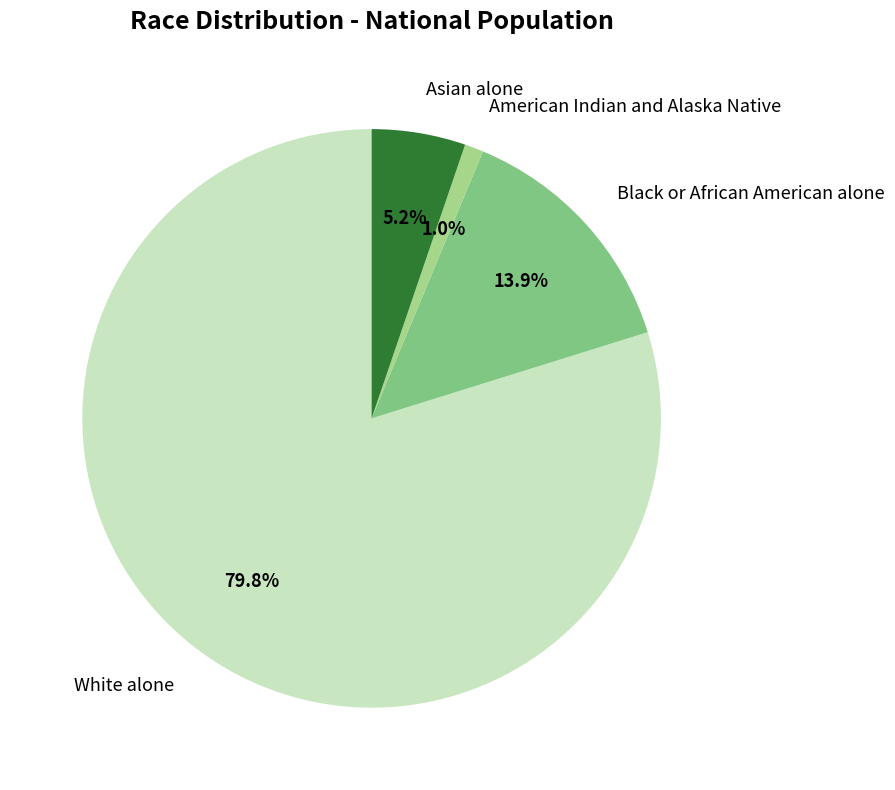

The American Indian and Alaska Native slice represents 1% of the pie. True or false?

True